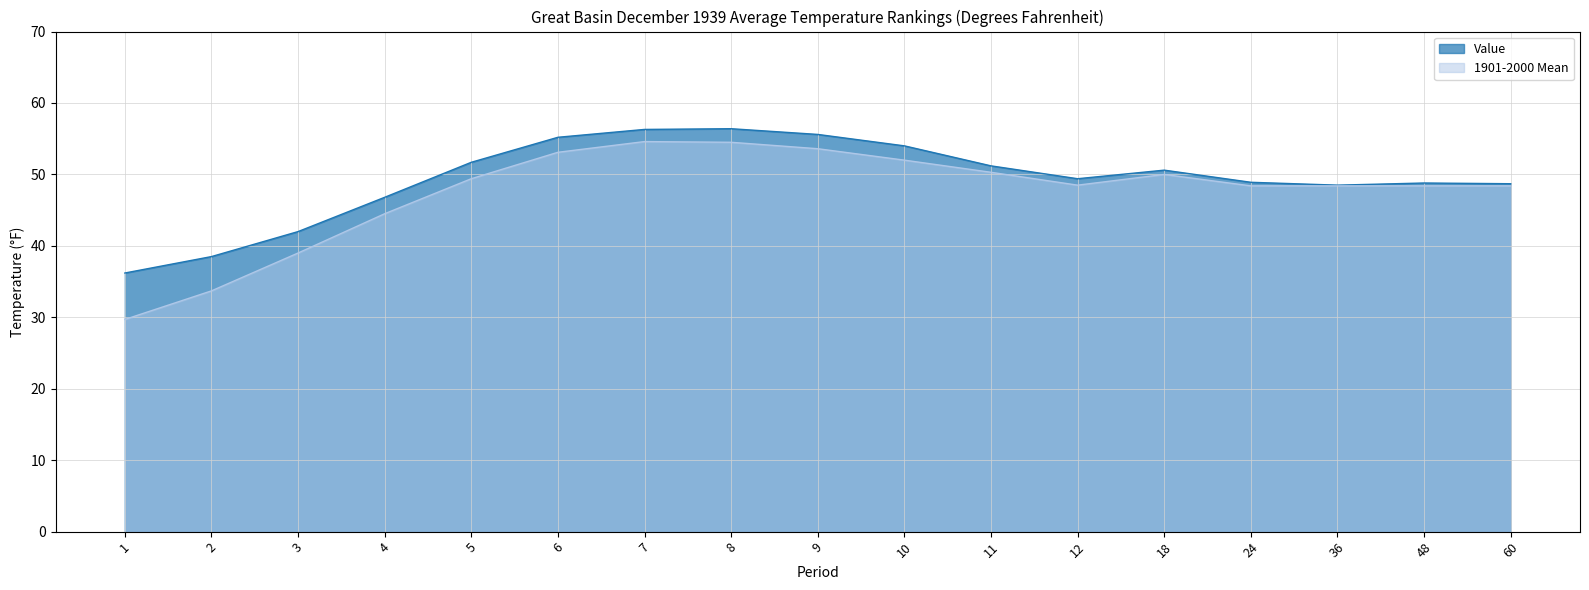

Which category has the lowest value in the Value series?

1